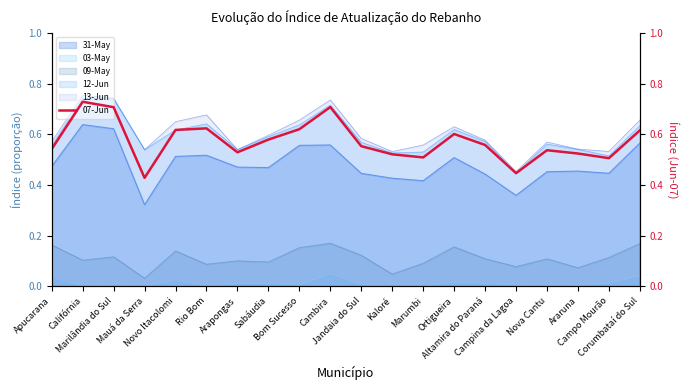

Where is the first local minimum?

Mauá da Serra